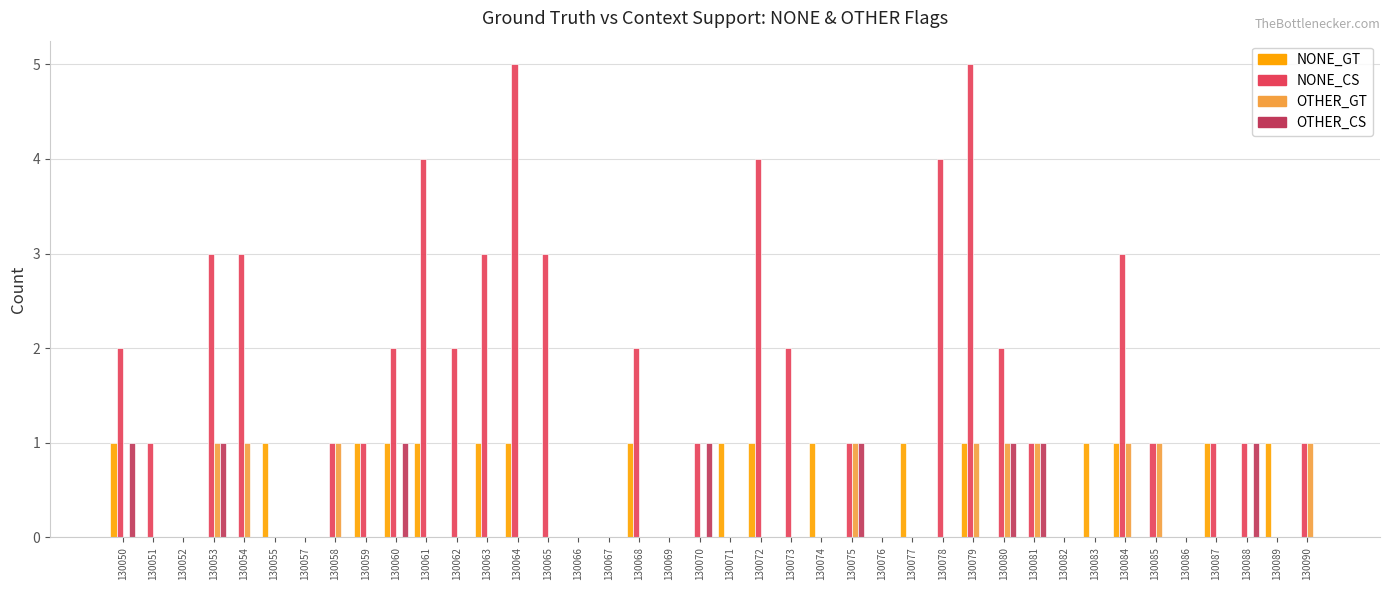

What is the sum of all NONE_CS values?

59